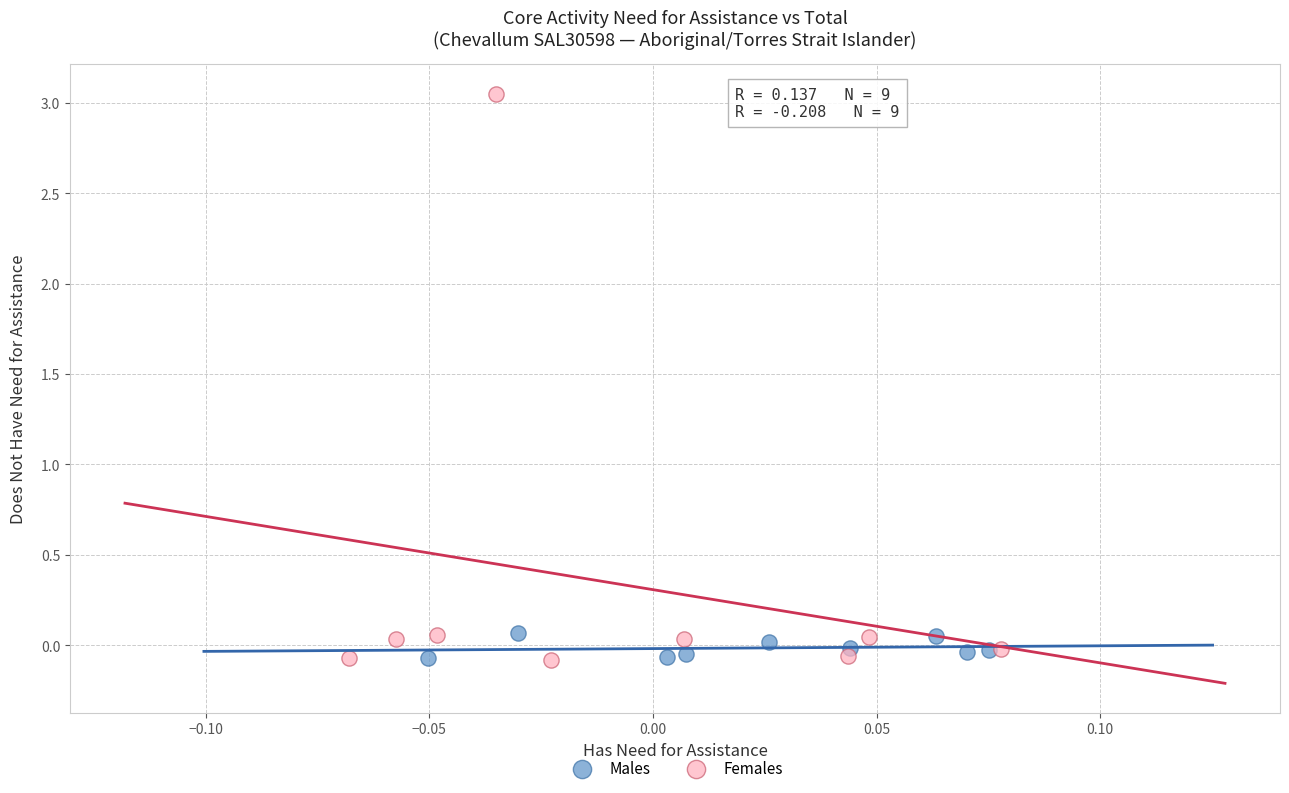

Which series has the widest spread of Y values?

Females